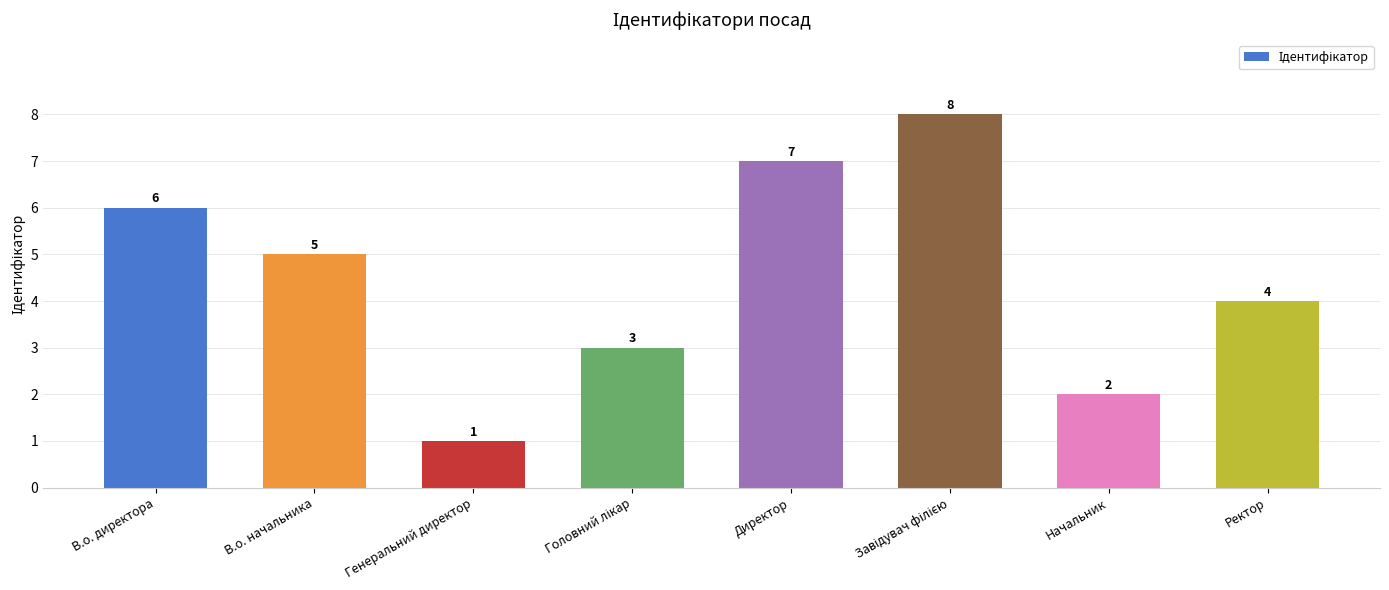

At which label does the data first exceed 5?

В.о. директора